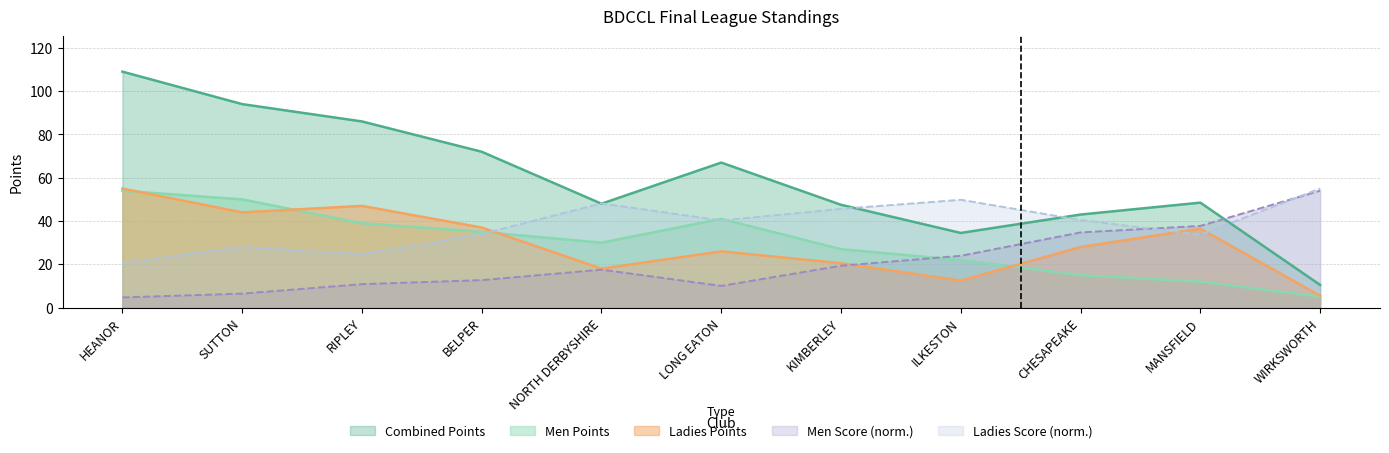

How many data points does each series have?

11